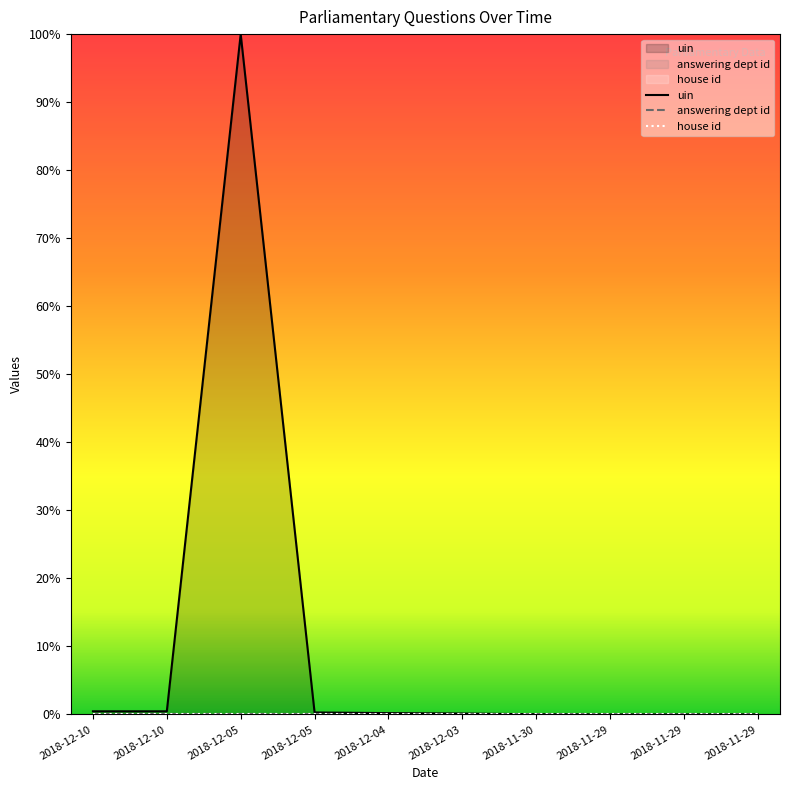

Which category has the highest value across all series?

2018-12-05